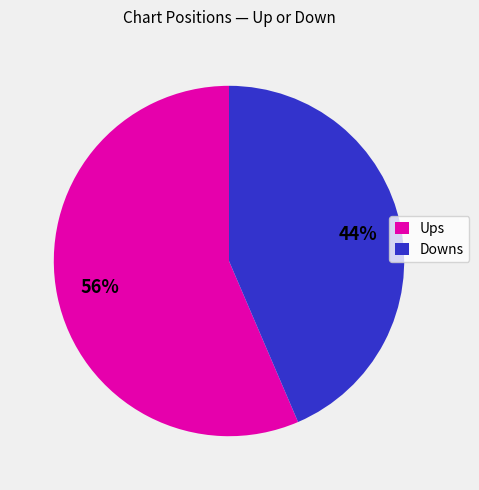

To the nearest percent, what is the combined percentage of Ups and Downs?

100%